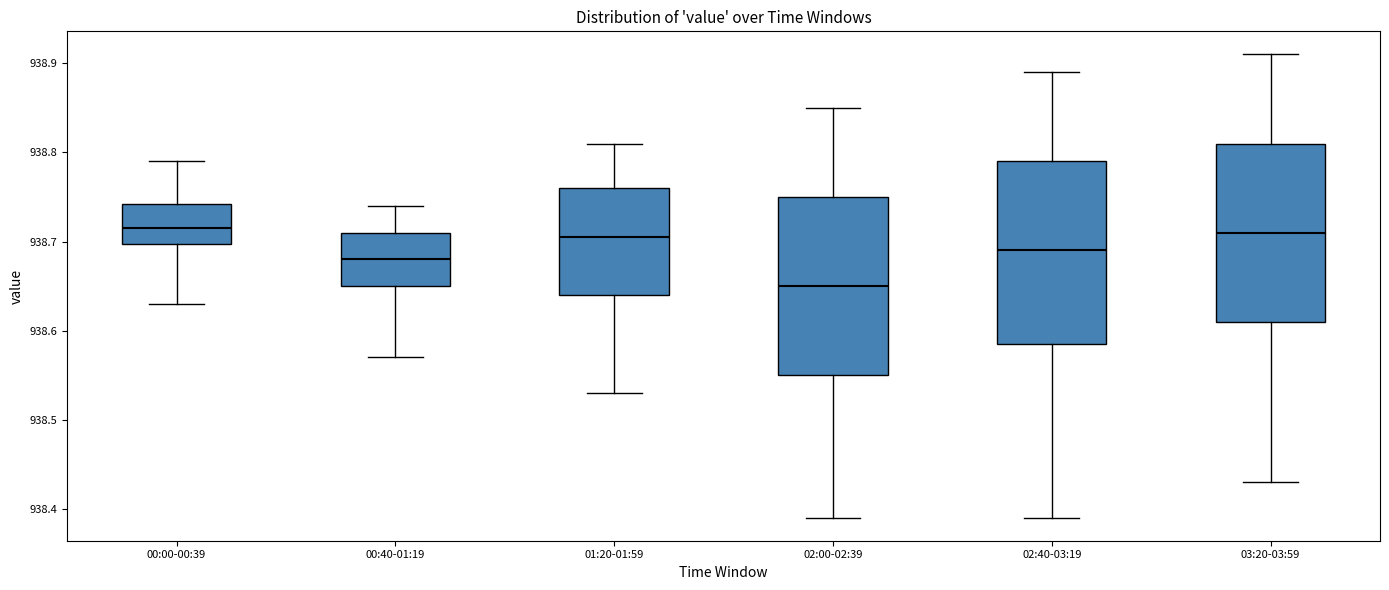

Where is the upper edge of the box for 03:20-03:59 on the y-axis? The values are not printed on the chart, so give them approximately, as read against the axis.

938.81